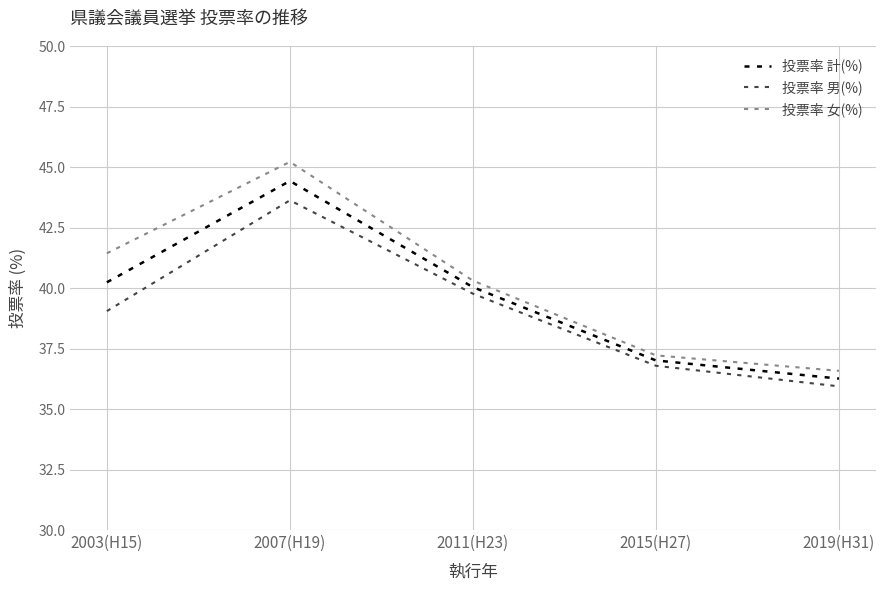

List the series in order of their peak value, highest first.

投票率 女(%), 投票率 計(%), 投票率 男(%)